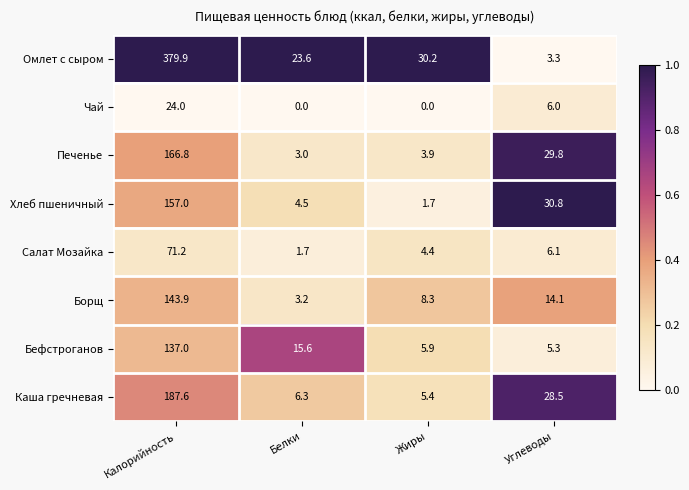

List the labels in order of Салат Мозайка value, smallest first.

Белки, Жиры, Углеводы, Калорийность